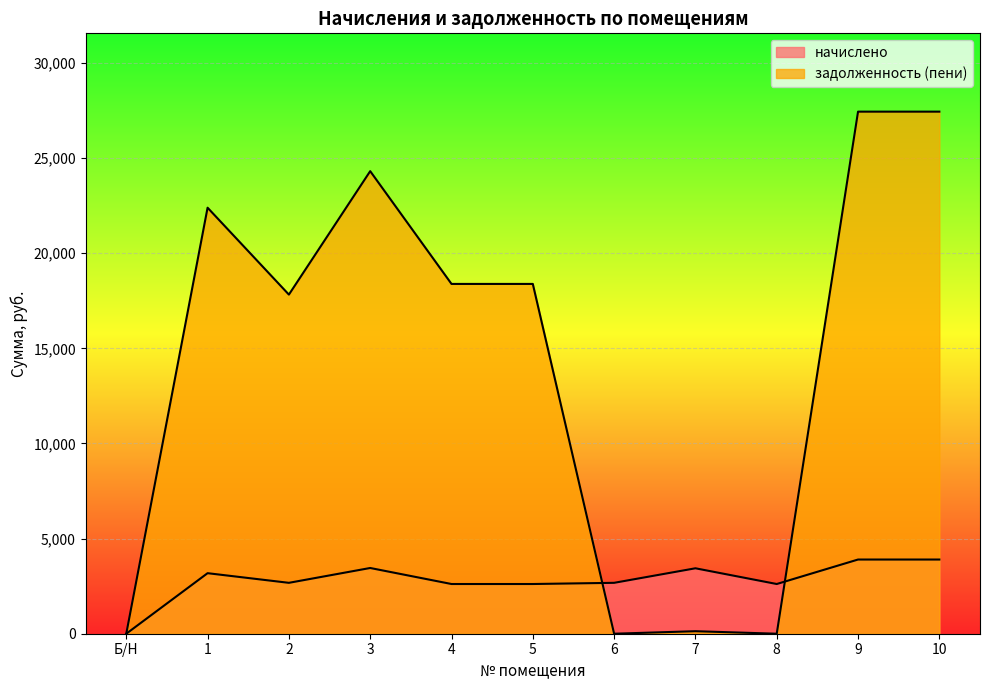

Reading left to right, what are all the values shown in this chart?

начислено: 0.0	3182.4	2675.4	3455.4	2613.0	2613.0	2675.4	3439.8	2613.0	3900.0	3900.0
задолженность (пени): 0.0	22394.4	17826.6	24315.4	18387.6	18387.6	0.0	132.6	0.0	27444.0	27444.0